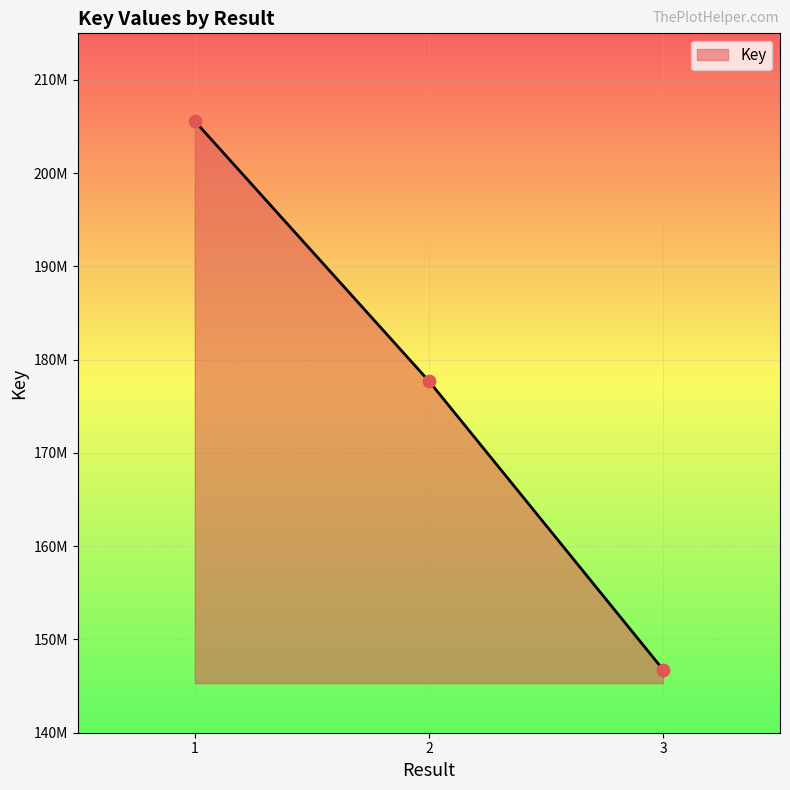

What is the change in value from 2 to 3?

-30934747